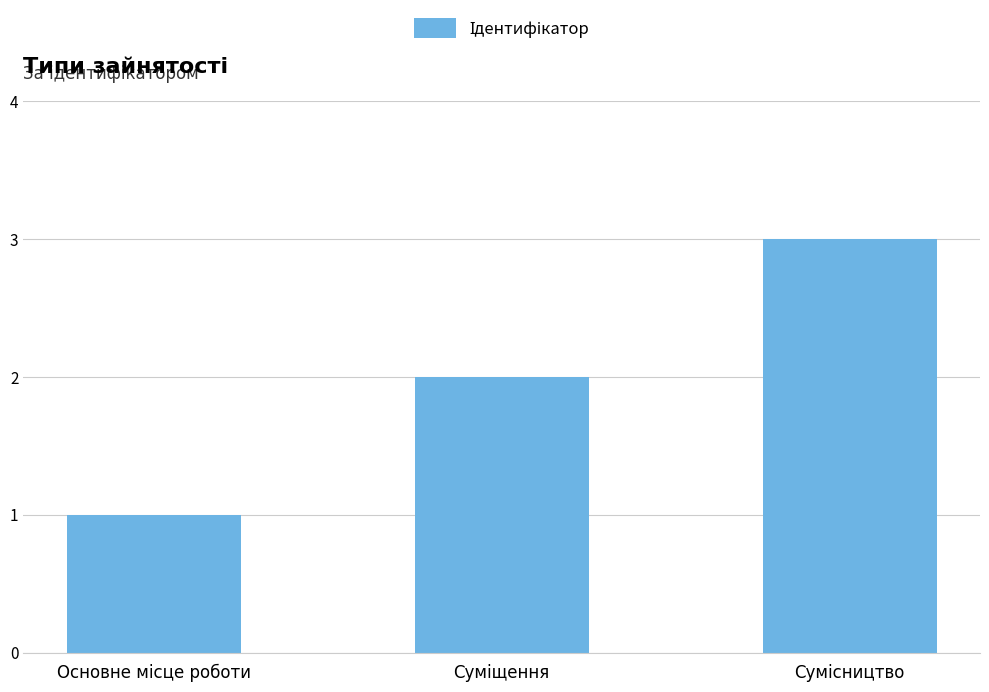

What is the greatest value displayed?

3